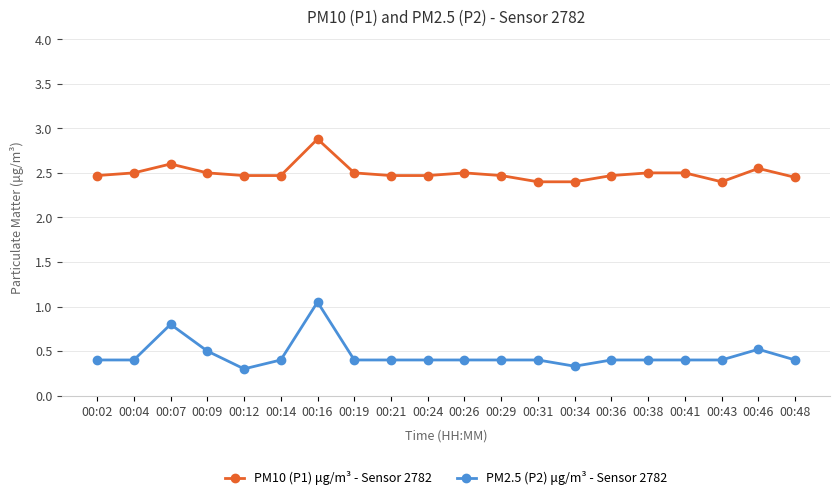

How many PM10 (P1) μg/m³ - Sensor 2782 values are between 2 and 3?

20